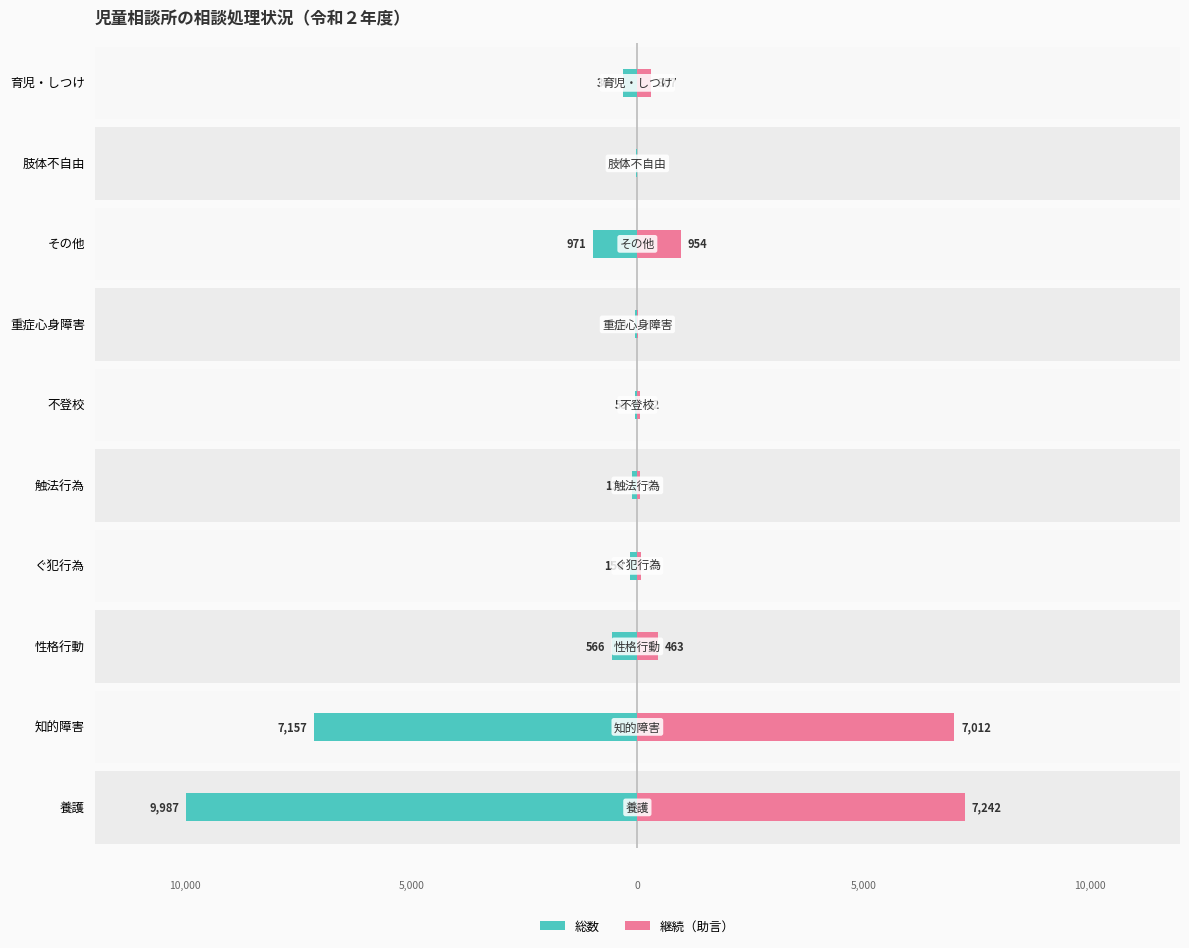

Reading left to right, transcribe all the data shown in this chart.

総数: -9987	-7157	-566	-156	-125	-55	-54	-971	-40	-307
継続（助言）: 7242	7012	463	86	54	52	11	954	1	307